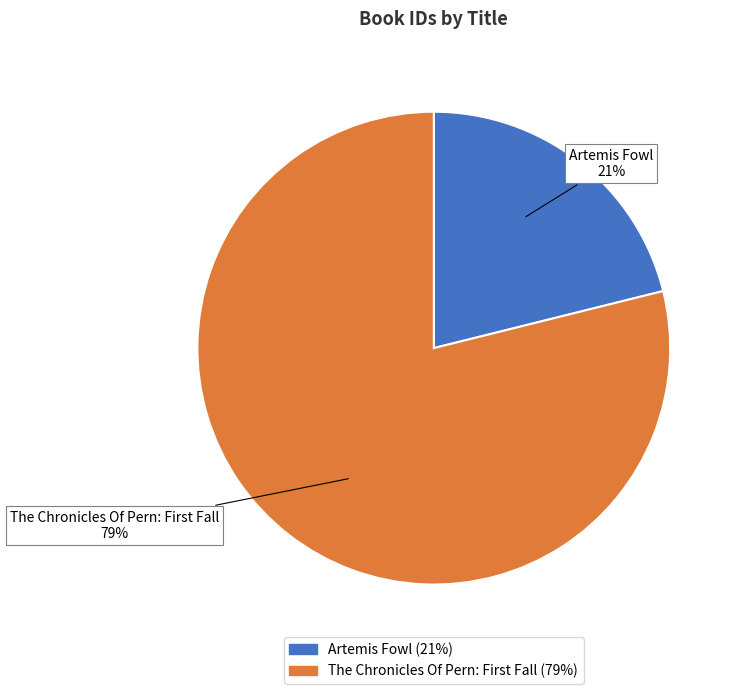

Which category has the biggest portion of the pie?

The Chronicles Of Pern: First Fall